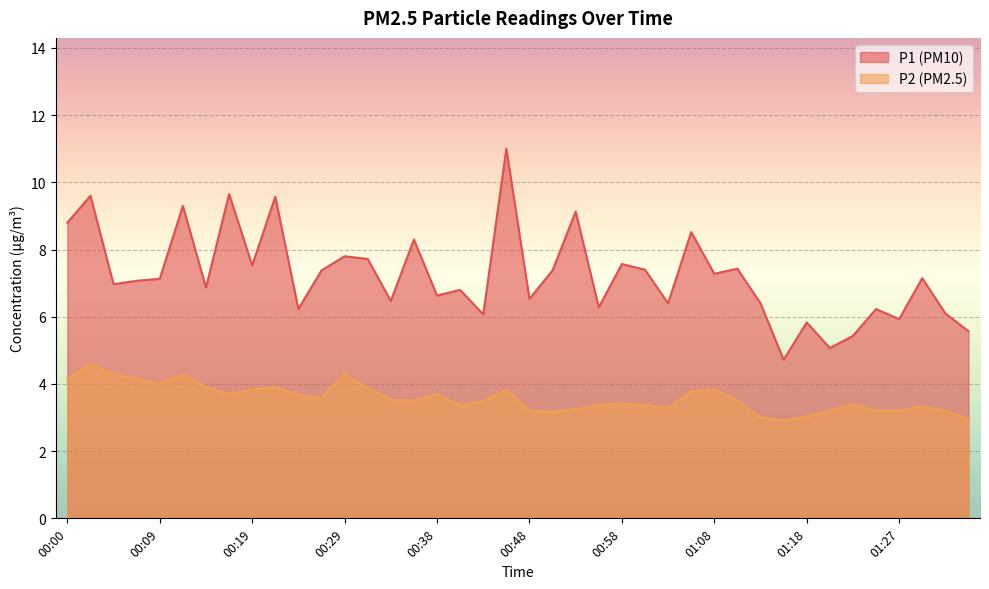

What is the value of the P2 point at the 12th from the left?

3.6